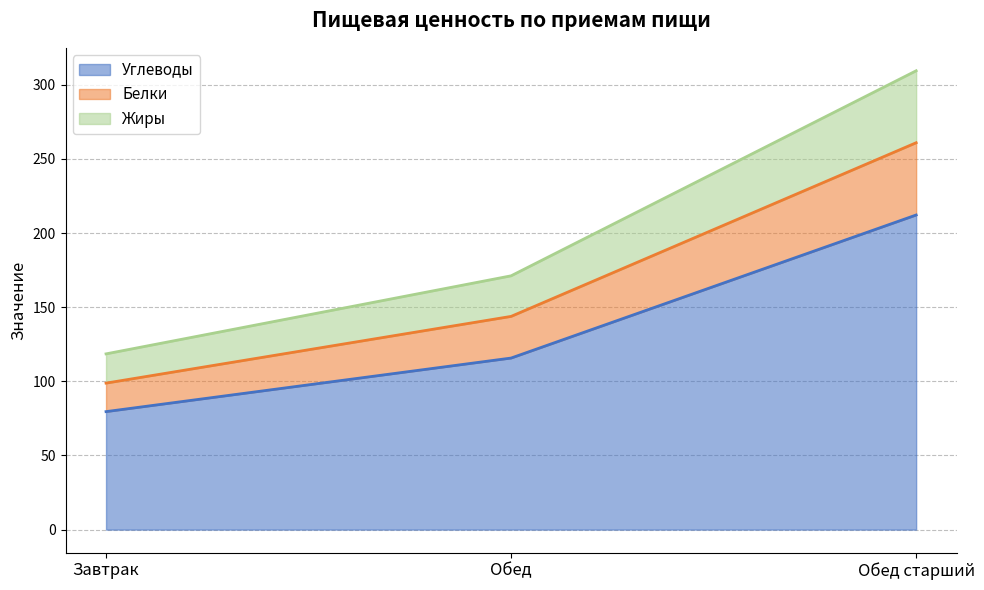

What is the difference between the maximum and minimum values in the Углеводы series?

132.6